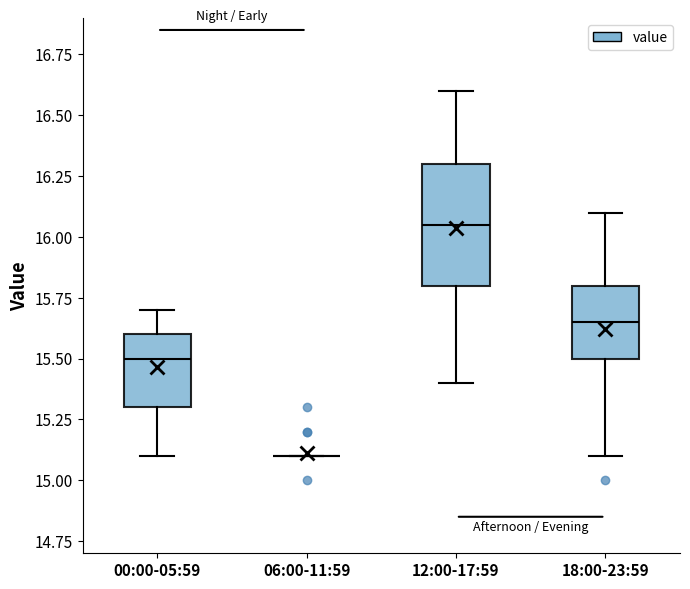

Reading left to right, read every box against the y-axis: the position of its median line, the range the box covers, and the ends of its whiskers. The values are not printed on the chart, so give them approximately, as read against the axis.

00:00-05:59: median 15.50, box 15.30 to 15.60, whiskers 15.10 to 15.70
06:00-11:59: box collapsed to a line at 15.10, whiskers 15.10 to 15.10
12:00-17:59: median 16.05, box 15.80 to 16.30, whiskers 15.40 to 16.60
18:00-23:59: median 15.65, box 15.50 to 15.80, whiskers 15.10 to 16.10